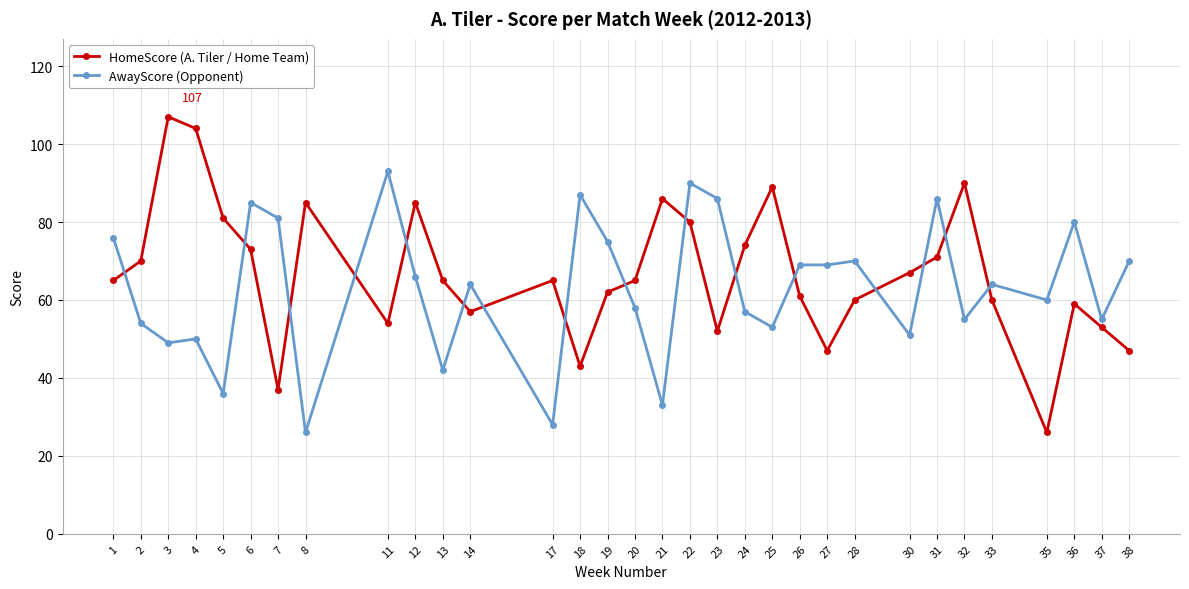

What is the difference between the maximum and second lowest values in the HomeScore (A. Tiler / Home Team) series?

70